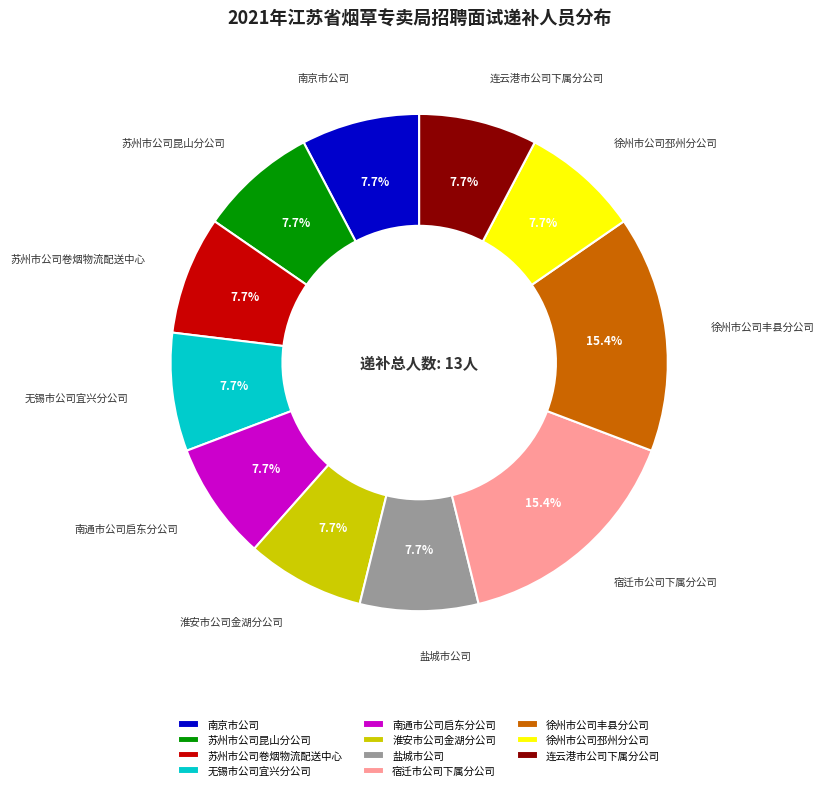

To the nearest percent, what is the difference between the largest and smallest slice percentages?

8%